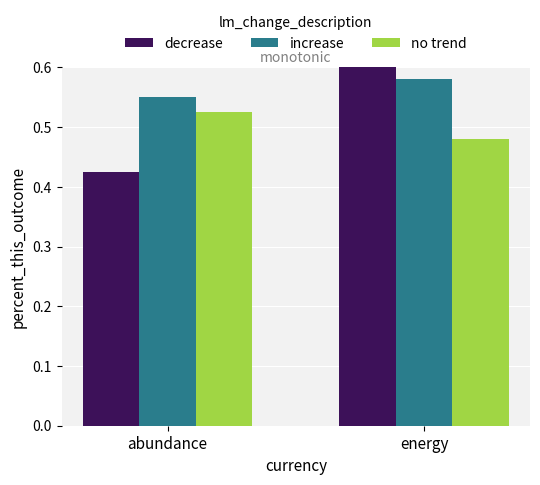

Is the value of no trend at energy greater than the value of decrease at energy?

No